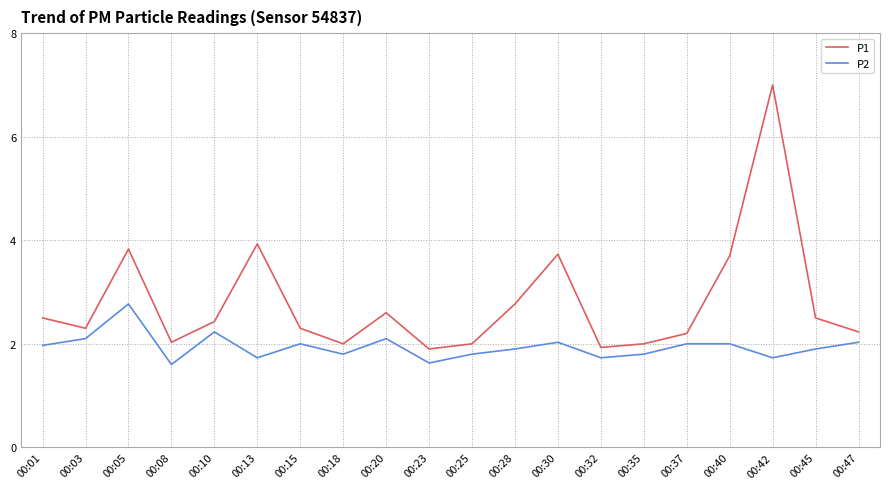

What is the difference between the maximum and minimum values in the P1 series?

5.1